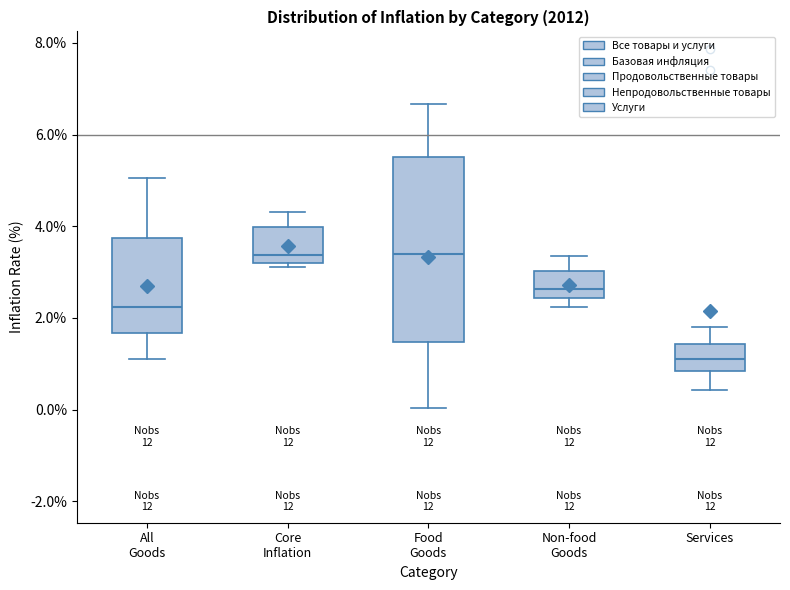

Which box is the tallest, from its lower edge to its upper edge?

Food Goods